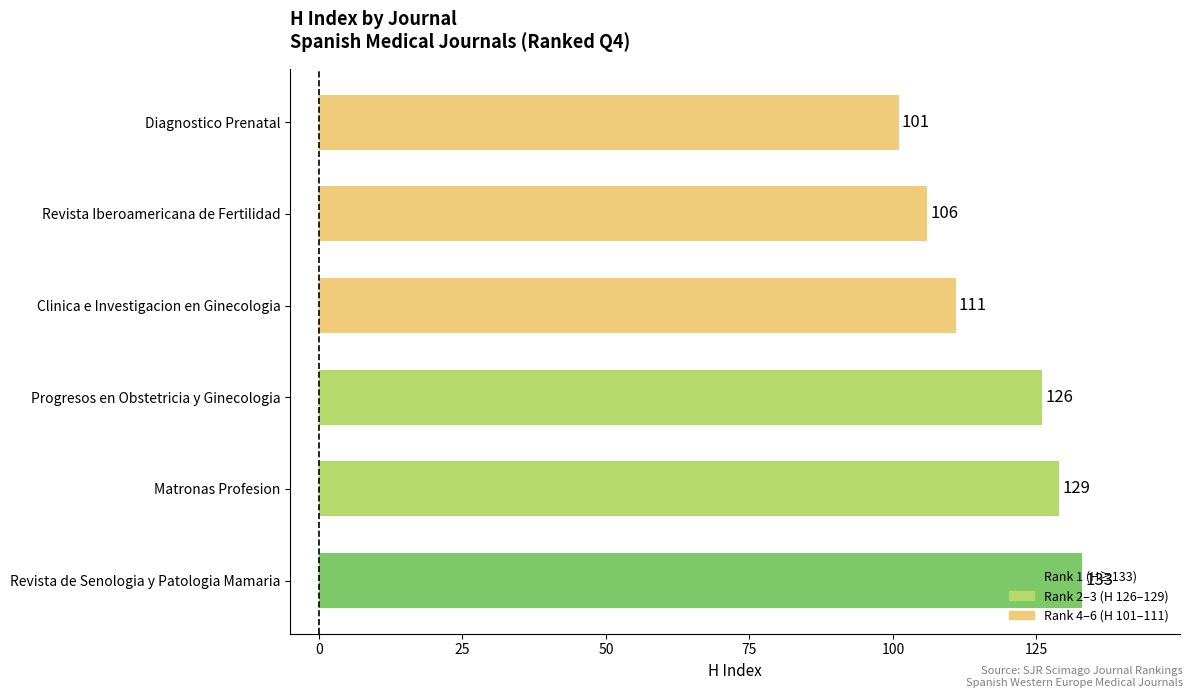

What is the greatest value displayed?

133